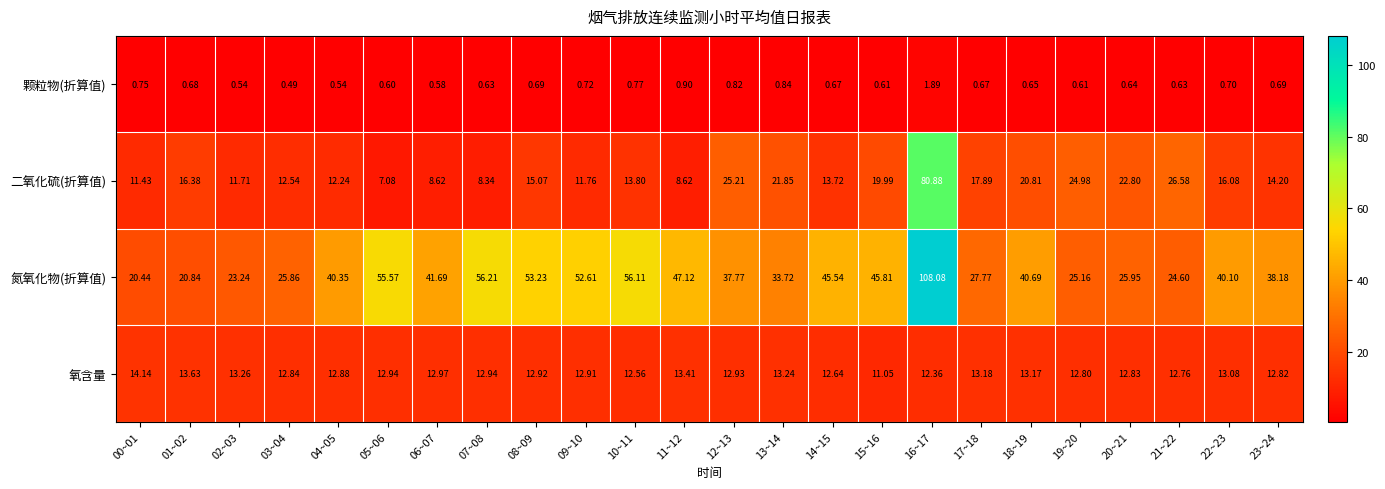

List the series in order of their peak value, lowest first.

颗粒物(折算值), 氧含量, 二氧化硫(折算值), 氮氧化物(折算值)